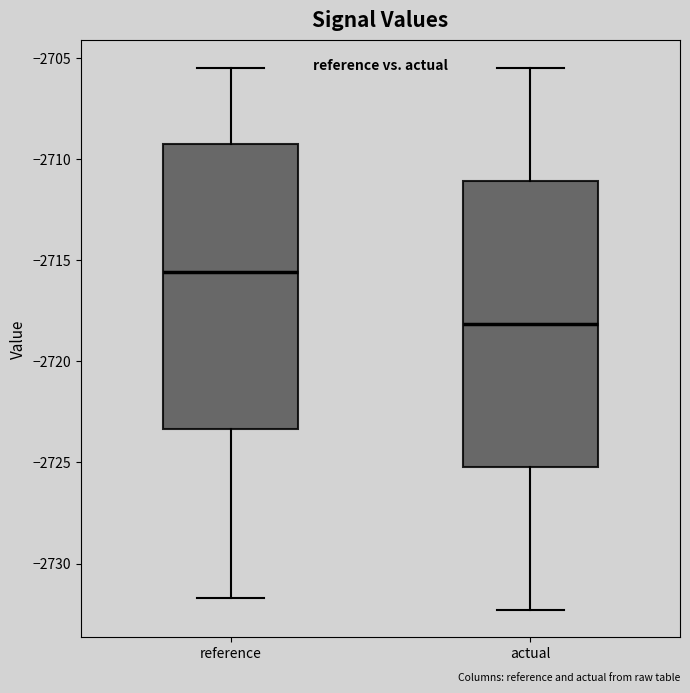

Which box has the highest median line?

reference